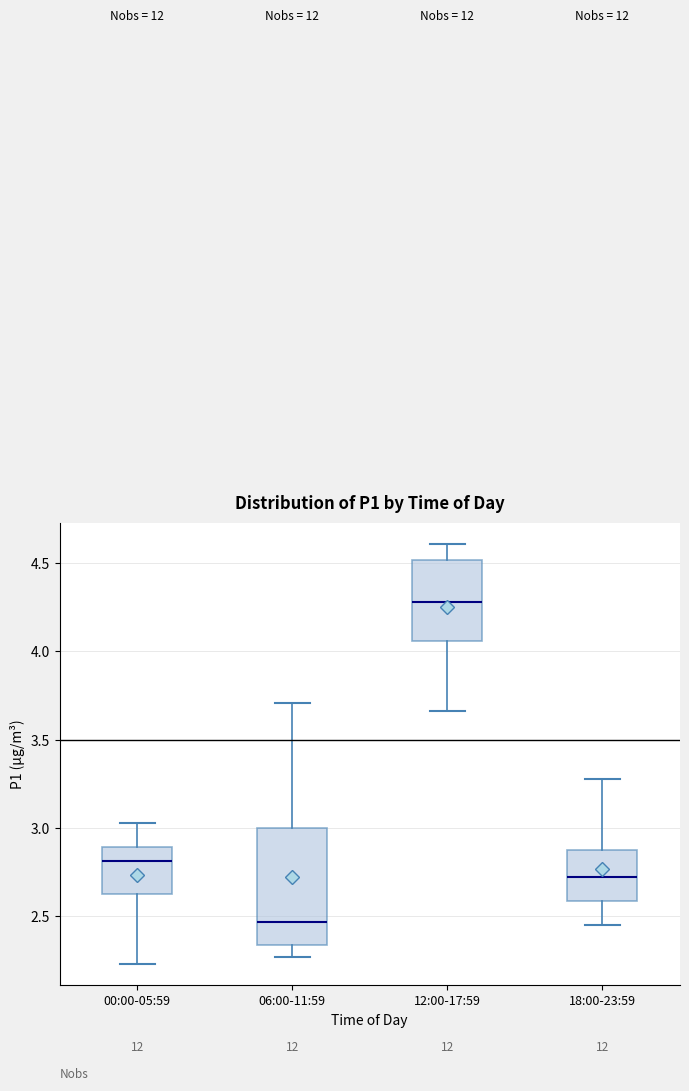

Reading left to right, transcribe this box plot: for each box, give where its median line is, the range the box spans, and where its two whiskers end, as read against the y-axis. The values are not printed on the chart, so give them approximately, as read against the axis.

00:00-05:59: median 2.80, box 2.65 to 2.90, whiskers 2.25 to 3.05
06:00-11:59: median 2.45, box 2.35 to 3.00, whiskers 2.25 to 3.70
12:00-17:59: median 4.30, box 4.05 to 4.50, whiskers 3.65 to 4.60
18:00-23:59: median 2.70, box 2.60 to 2.90, whiskers 2.45 to 3.30